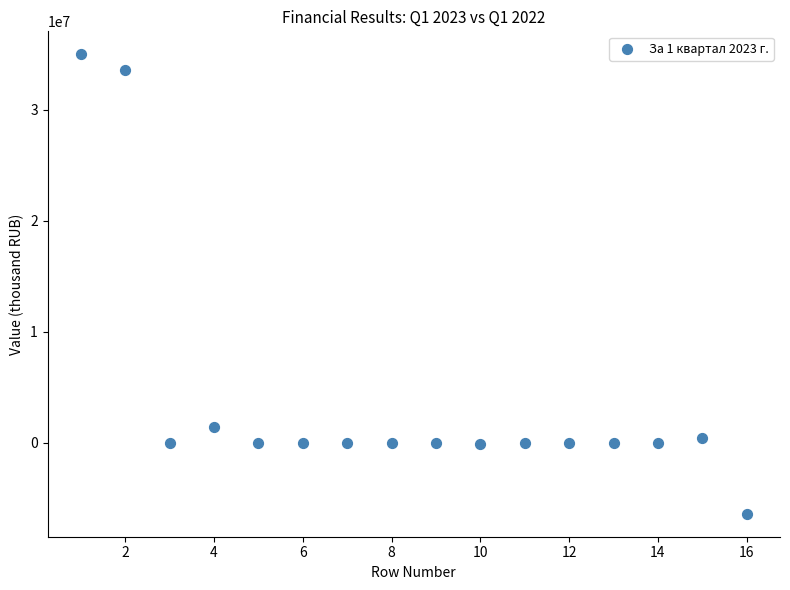

What Y value in the scatter plot is closest to 14303104?

1415888.8